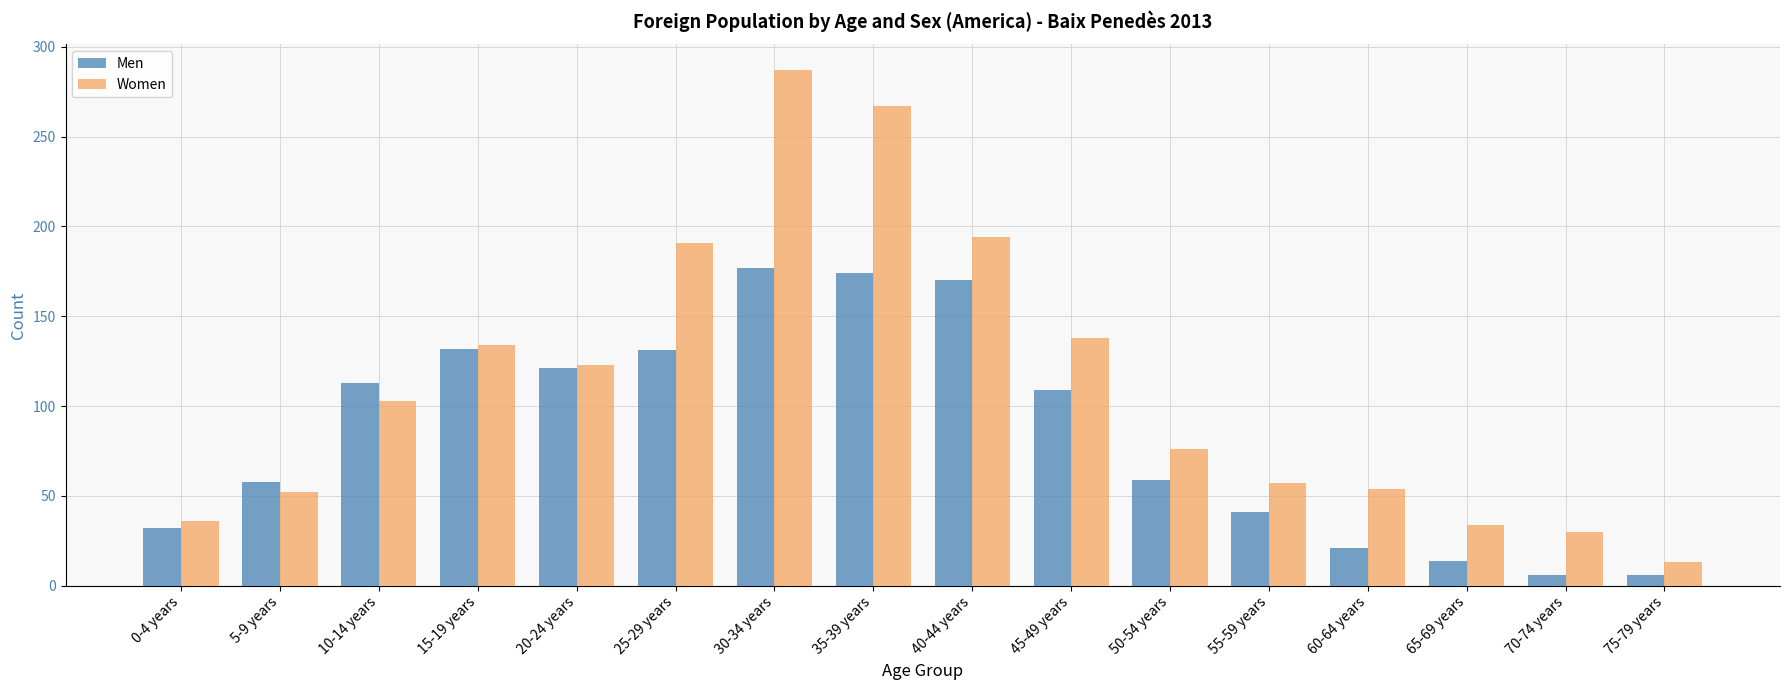

Which series has the largest total across all categories?

Women